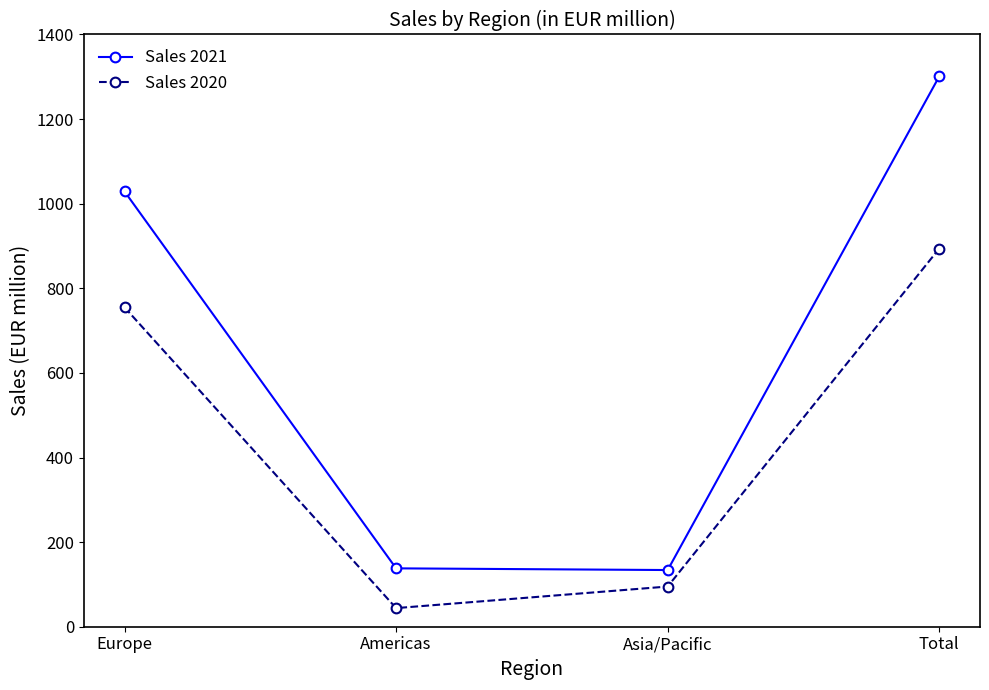

At which category does the chart reach its peak across all series?

Total